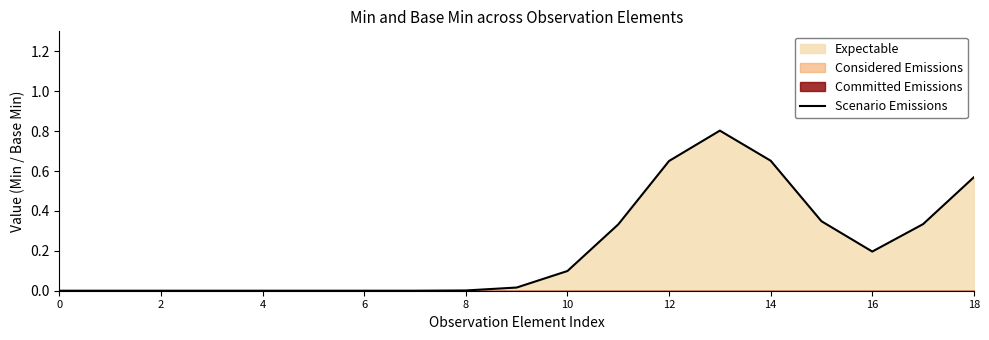

The value of Scenario Emissions at 10 is 0.2. True or false?

False